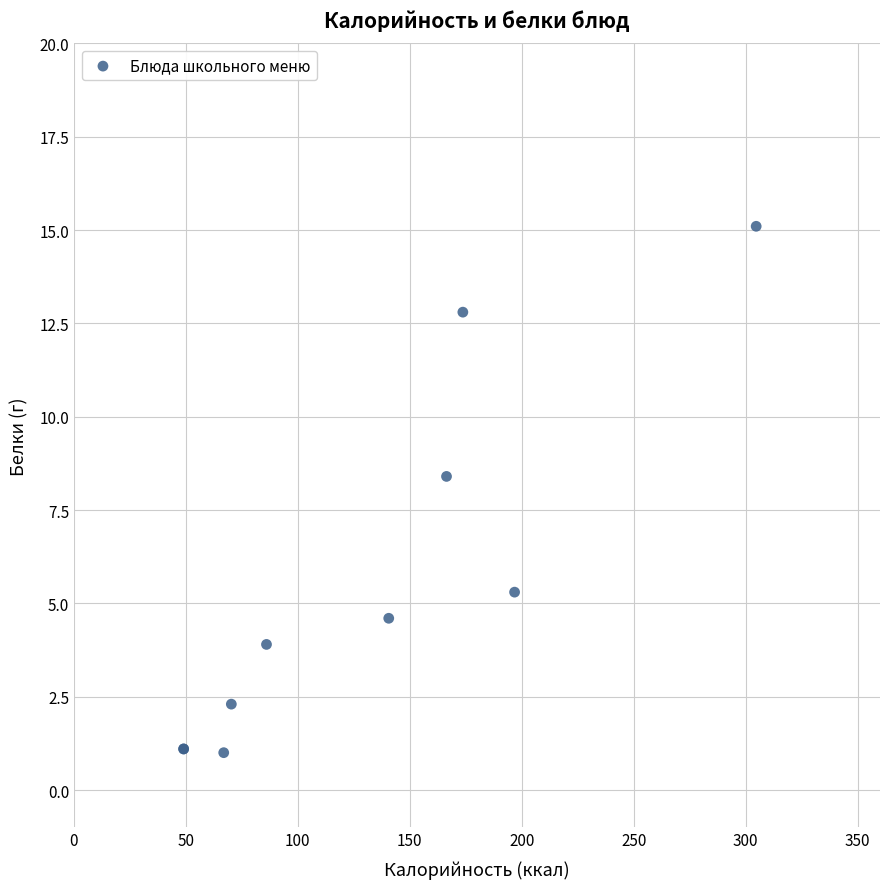

What Y value in the scatter plot is closest to 8?

8.4